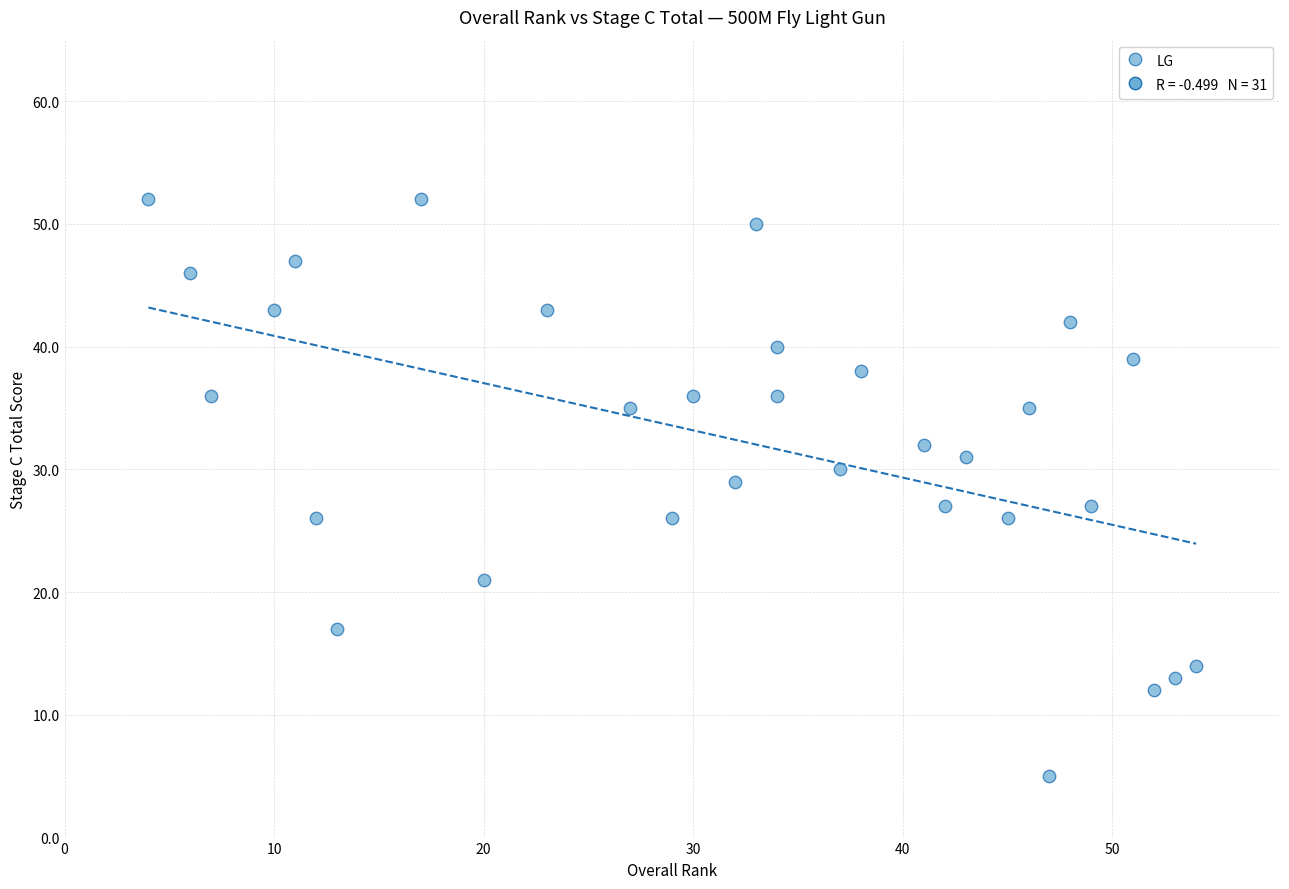

What is the range of Y values (max minus min)?

47.0